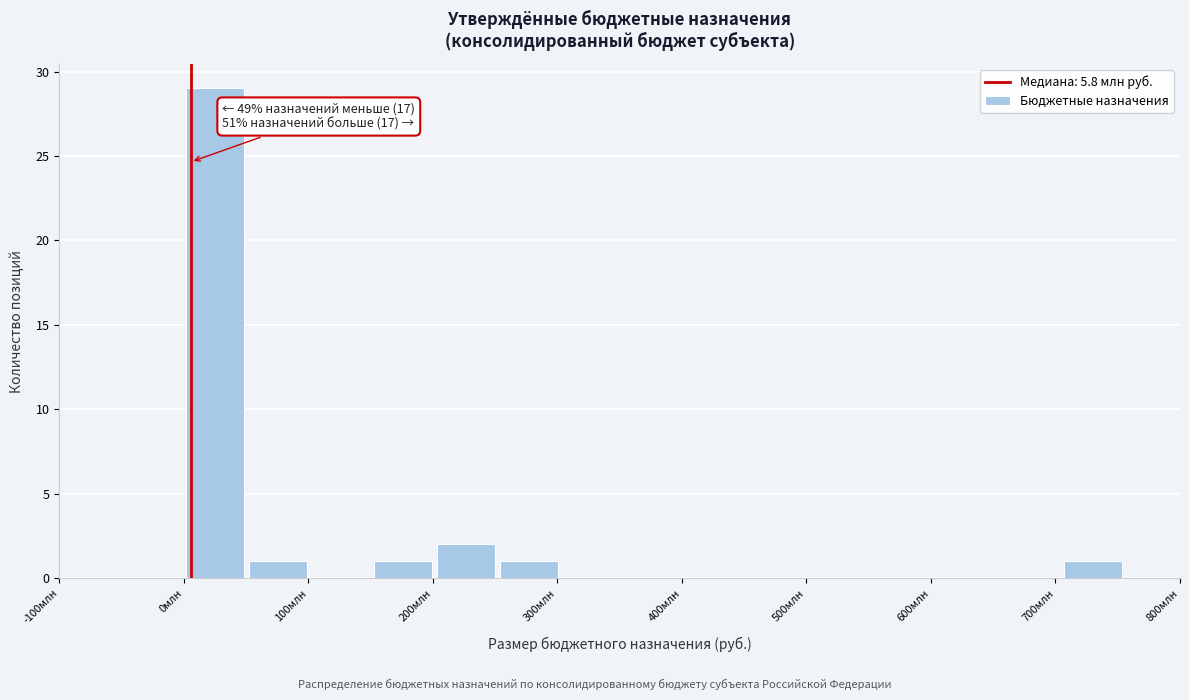

Which range on the x-axis has the tallest bar?

0 to 50